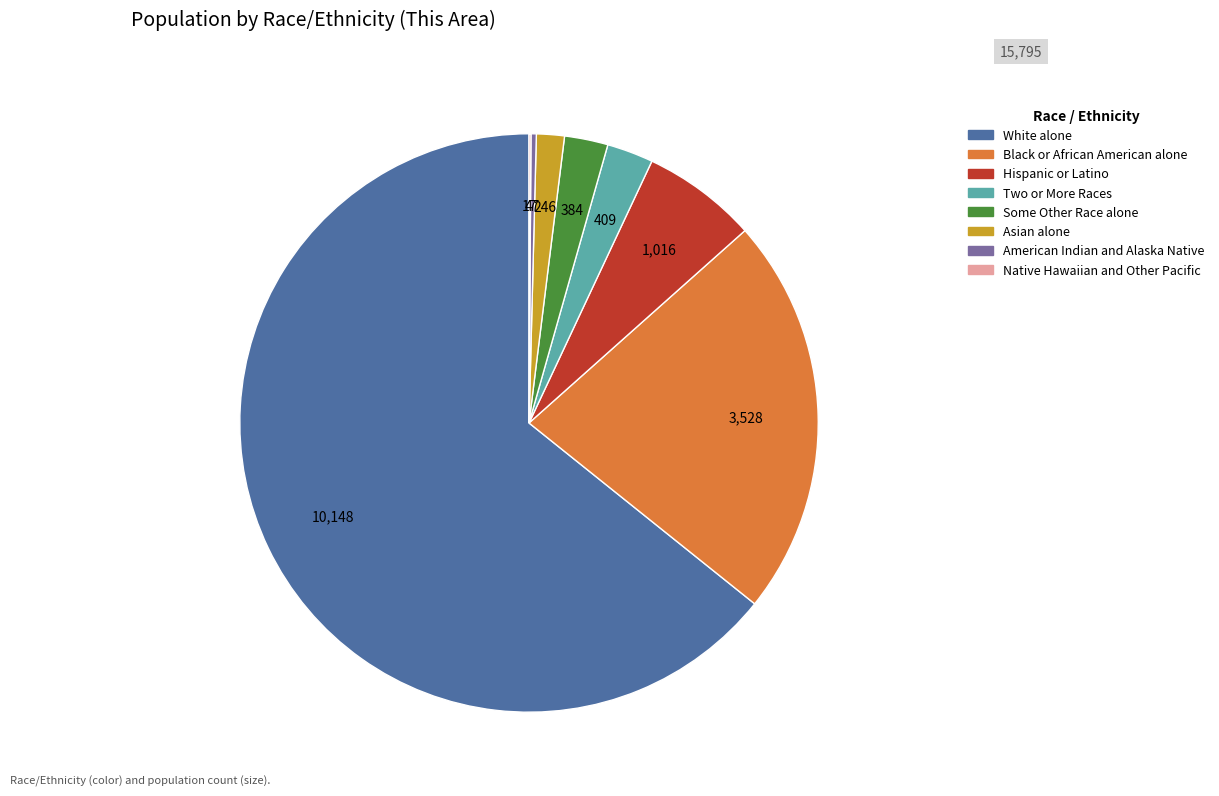

What is the largest slice in the pie chart?

White alone